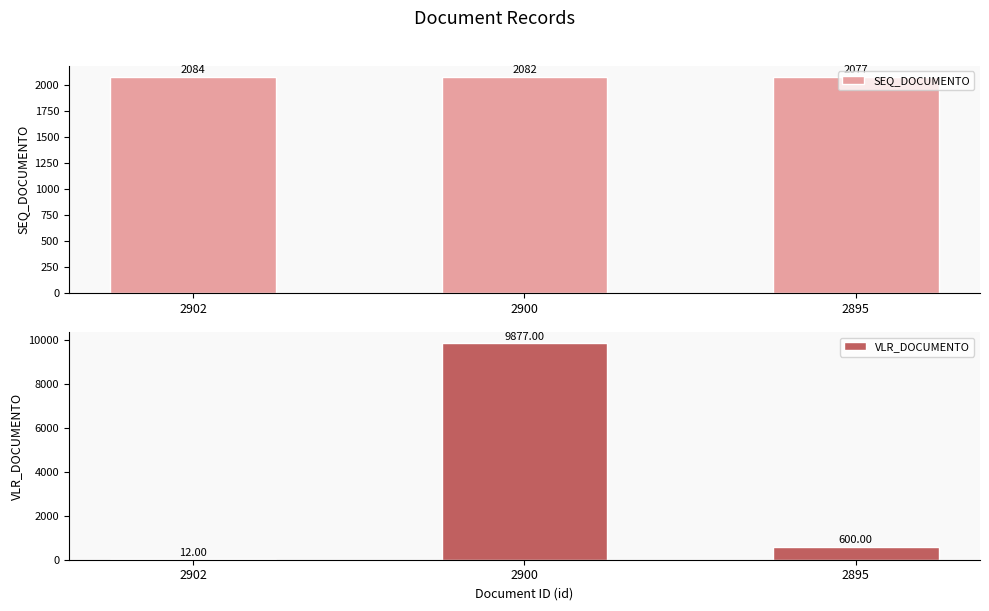

What is the minimum value shown in the chart?

12